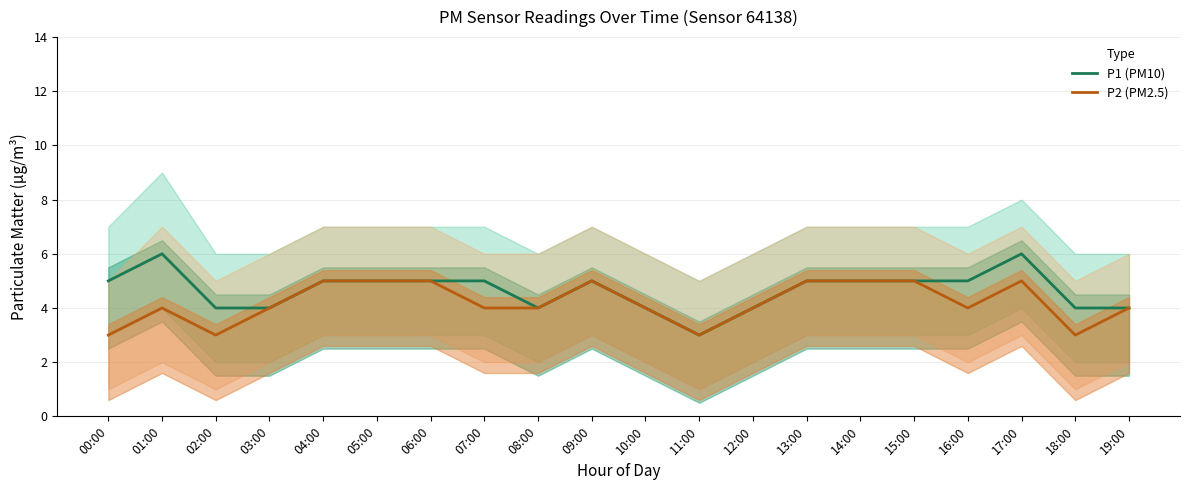

What is the sum of all P1 (PM10) values?

93